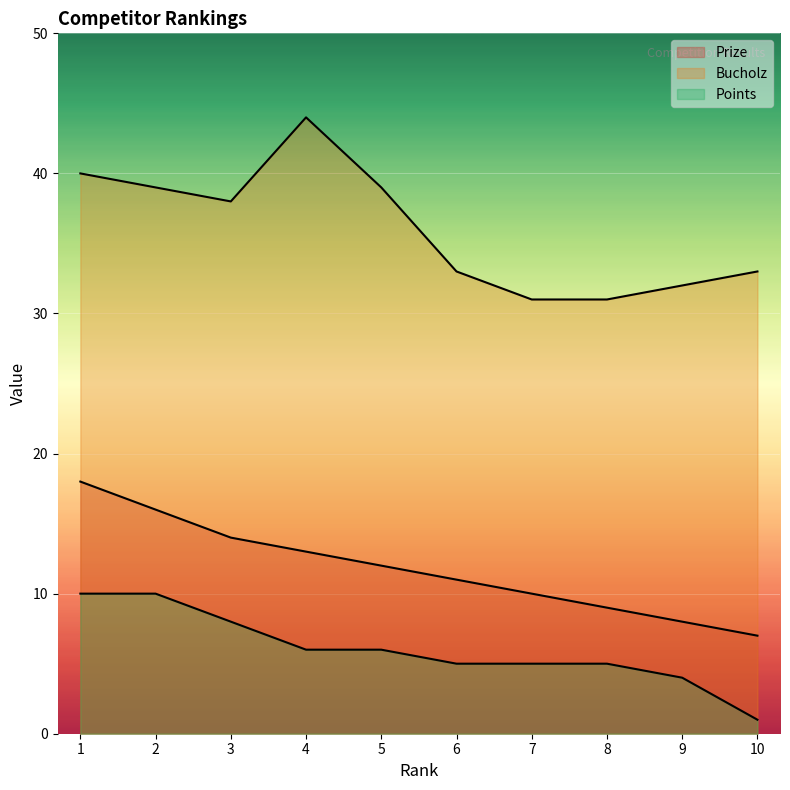

At how many categories does at least one series exceed 36?

5